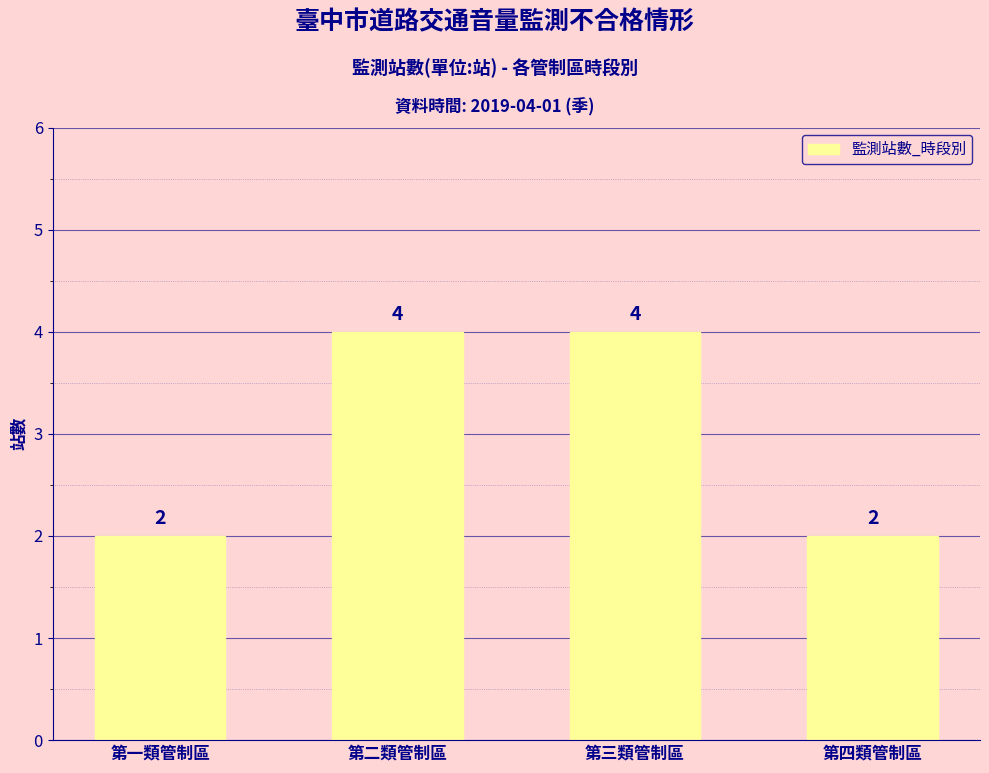

What is the average value?

3